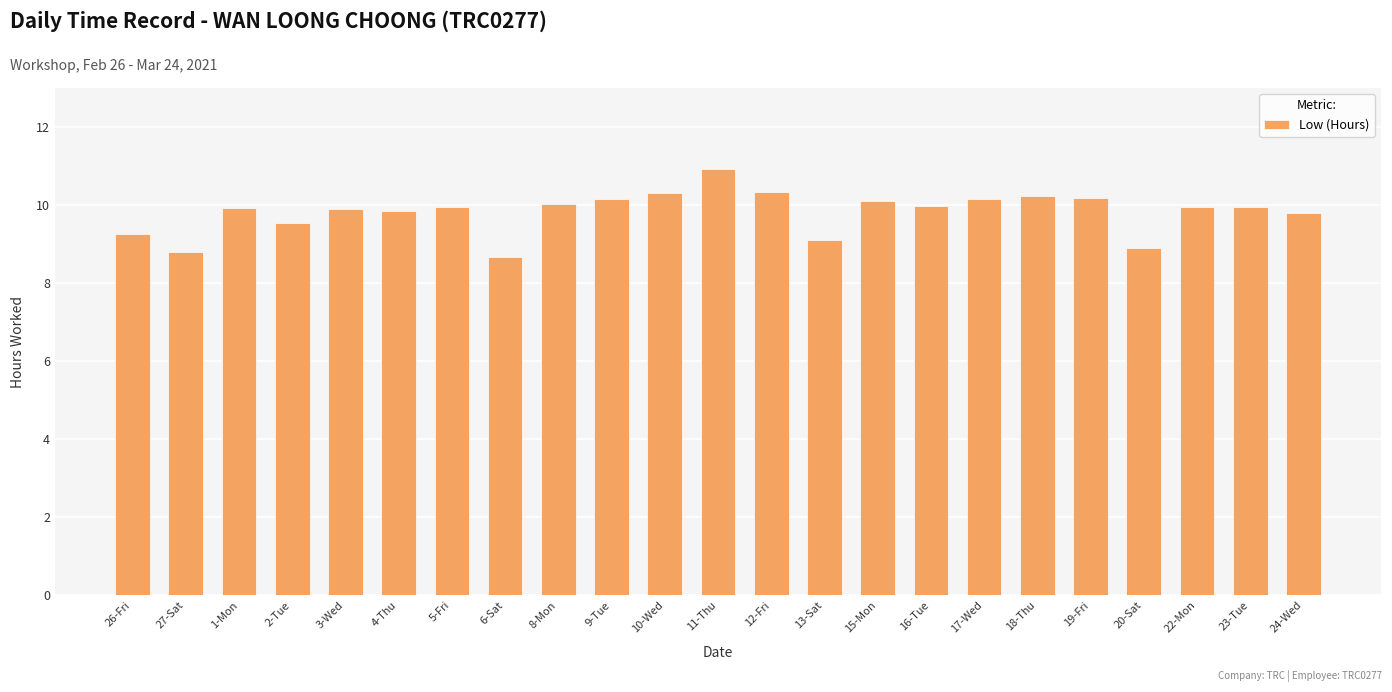

What is the sum of the values at 24-Wed and 3-Wed?

19.7